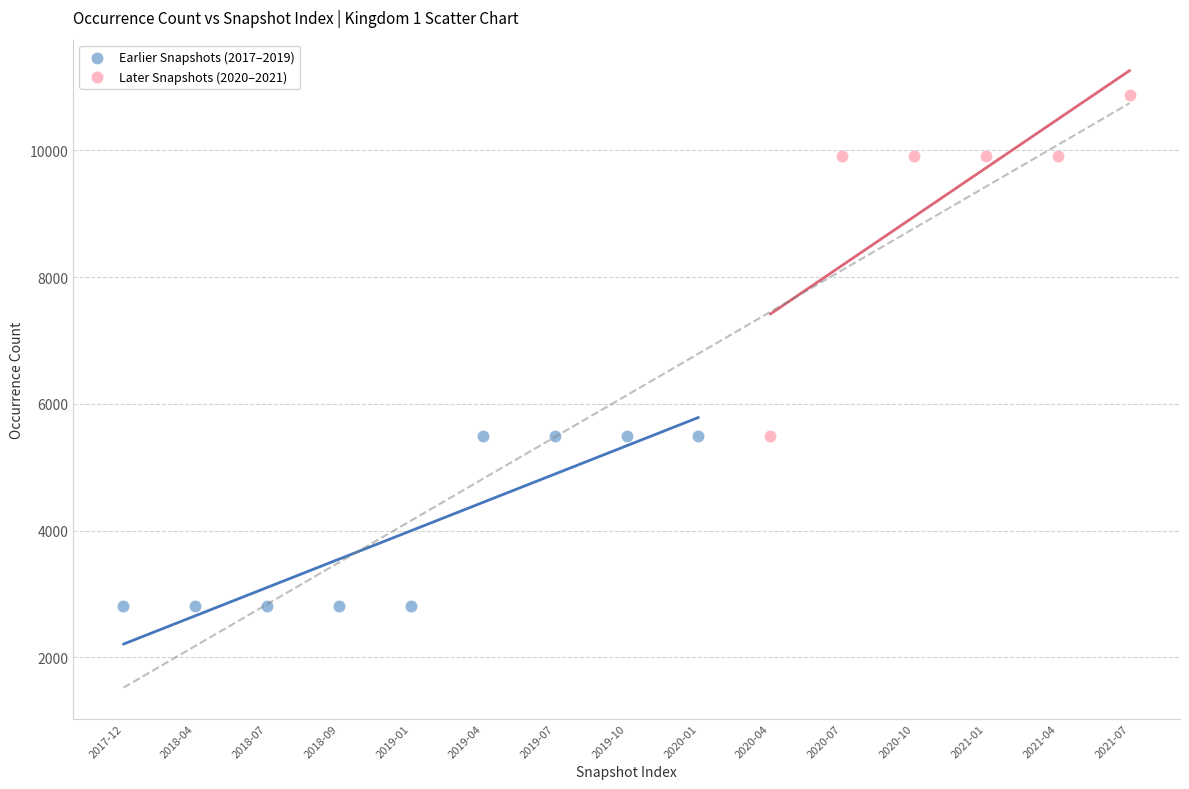

Which series contains the highest Y value?

Later Snapshots (2020–2021)